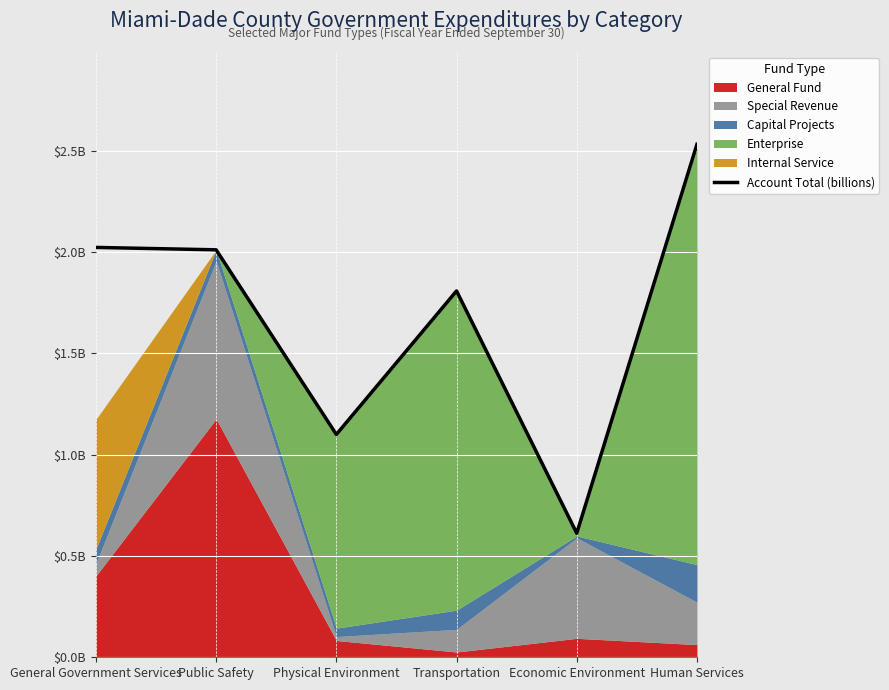

What is the difference between the values at Physical Environment and Public Safety?

0.9